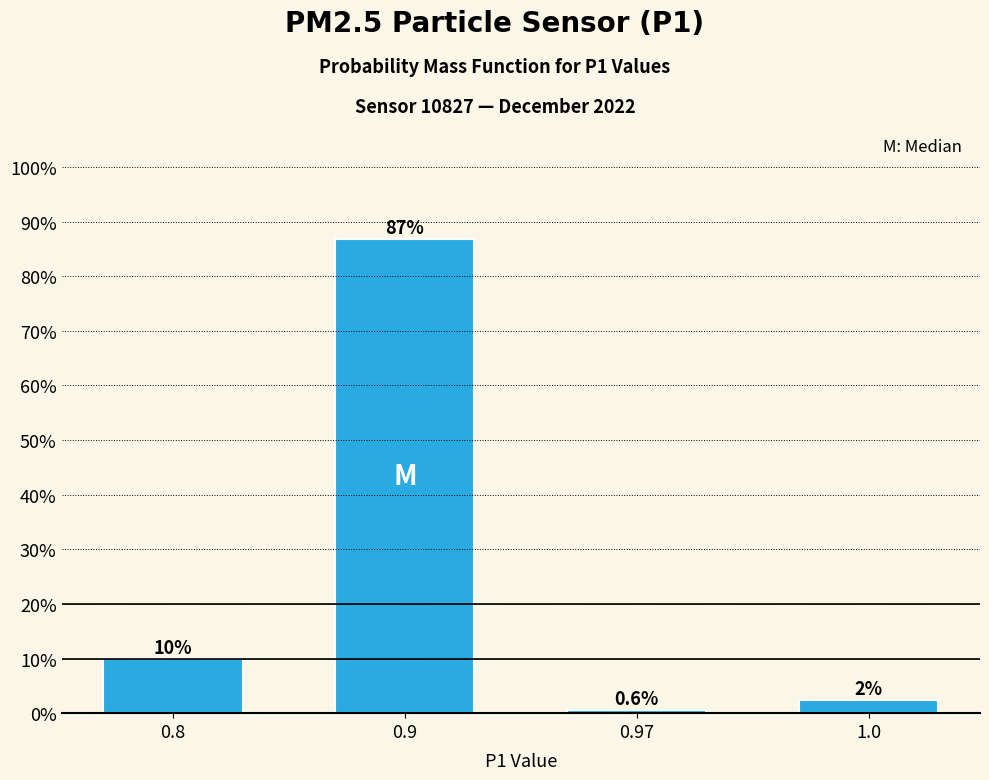

Reading left to right, list all the values displayed in this chart.

10.0	86.9	0.6	2.5